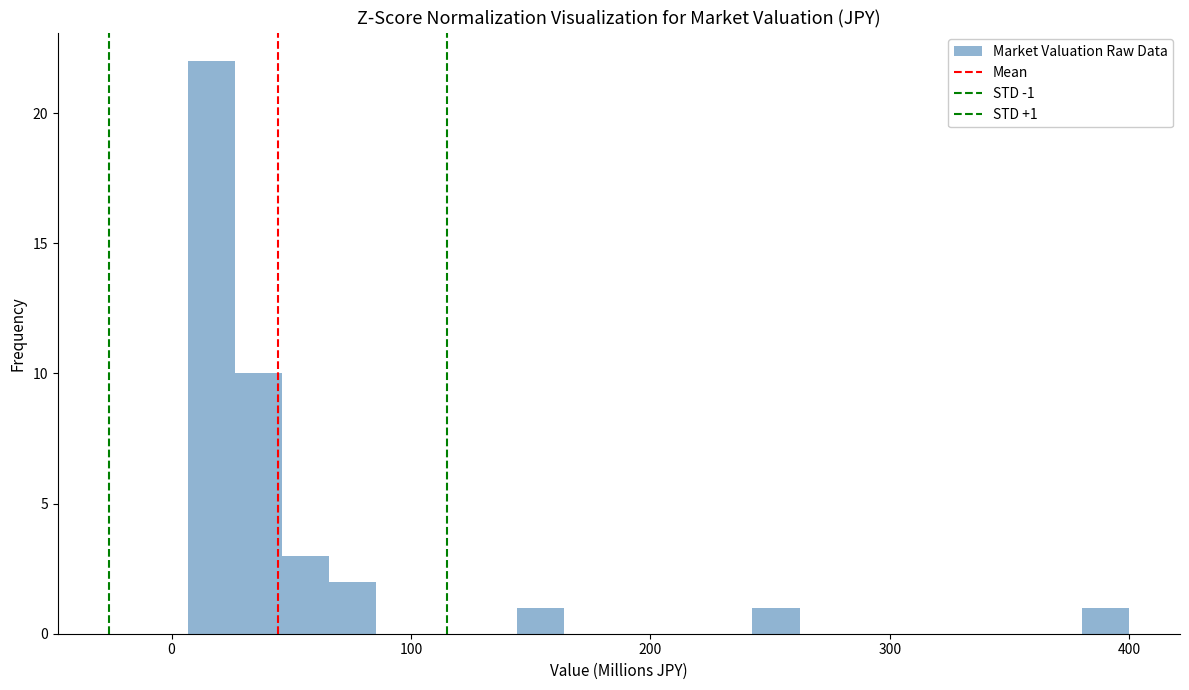

Around what value on the x-axis is the tallest bar? Give the approximate position of its centre, as read against the axis.

20